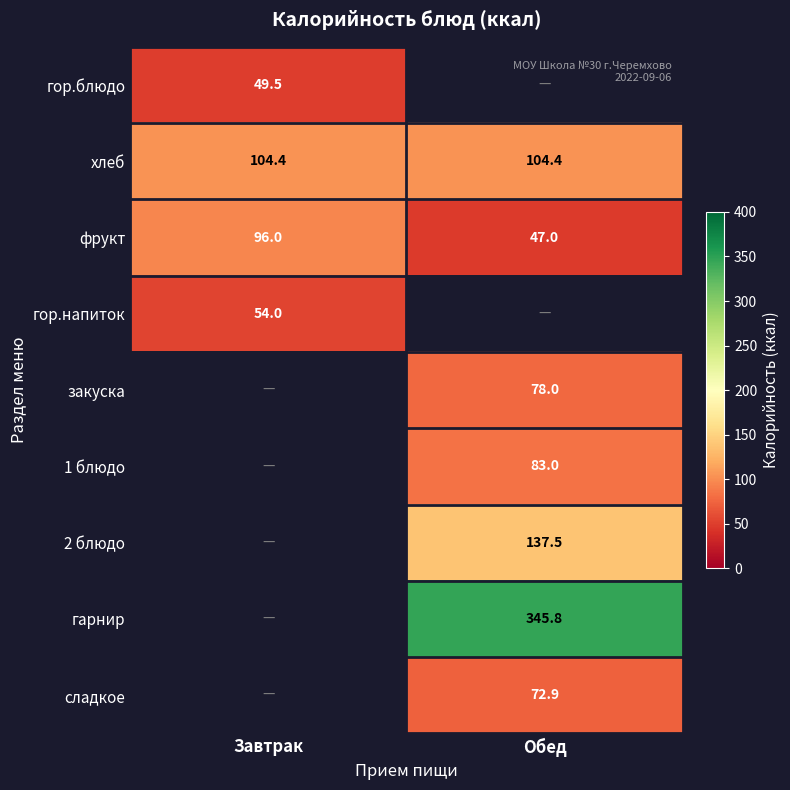

Which has a higher value, Обед or Завтрак?

Завтрак